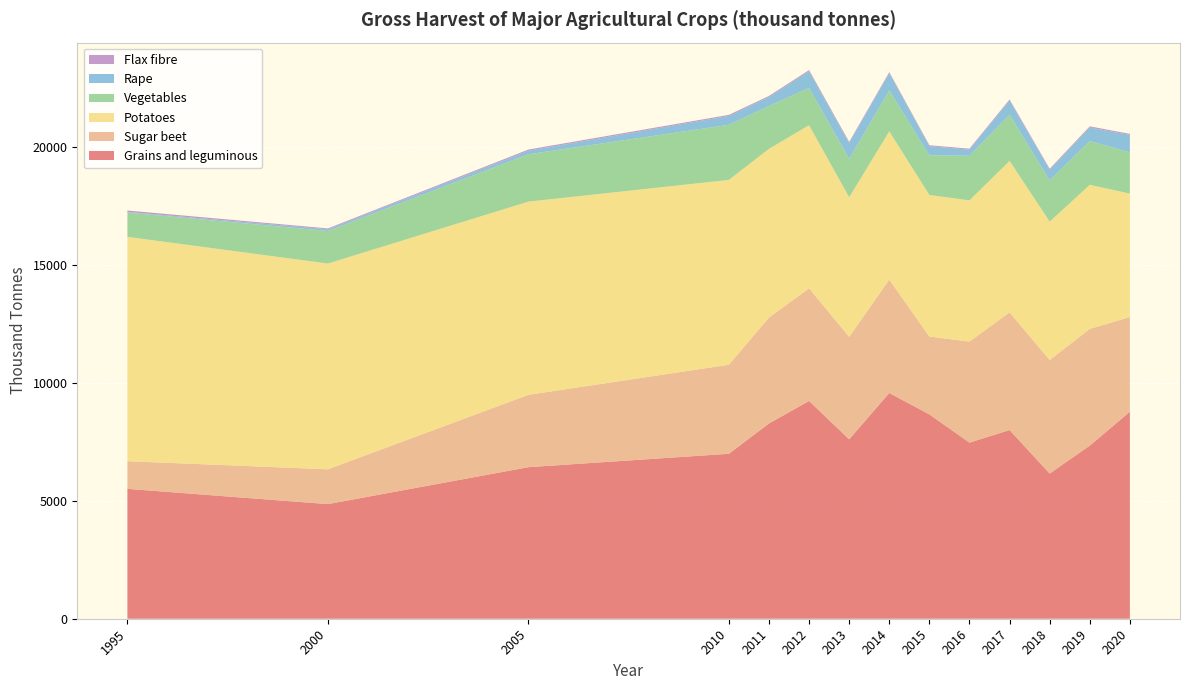

Reading left to right, what are all the values shown in this chart?

Grains and leguminous: 1995=5502	2000=4856	2005=6421	2010=6988	2011=8273	2012=9226	2013=7600	2014=9564	2015=8657	2016=7461	2017=7993	2018=6151	2019=7333	2020=8770
Sugar beet: 1995=1172	2000=1474	2005=3065	2010=3773	2011=4487	2012=4772	2013=4343	2014=4803	2015=3300	2016=4279	2017=4989	2018=4809	2019=4945	2020=4011
Potatoes: 1995=9504	2000=8718	2005=8185	2010=7831	2011=7148	2012=6911	2013=5911	2014=6280	2015=5995	2016=5984	2017=6415	2018=5864	2019=6105	2020=5231
Vegetables: 1995=1031	2000=1379	2005=2007	2010=2335	2011=1816	2012=1581	2013=1628	2014=1734	2015=1686	2016=1891	2017=1959	2018=1746	2019=1854	2020=1751
Rape: 1995=26	2000=73	2005=150	2010=375	2011=379	2012=704	2013=676	2014=730	2015=382	2016=260	2017=602	2018=456	2019=578	2020=731
Flax fibre: 1995=60	2000=37	2005=50	2010=46	2011=46	2012=52	2013=45	2014=48	2015=41	2016=41	2017=42	2018=40	2019=46	2020=48